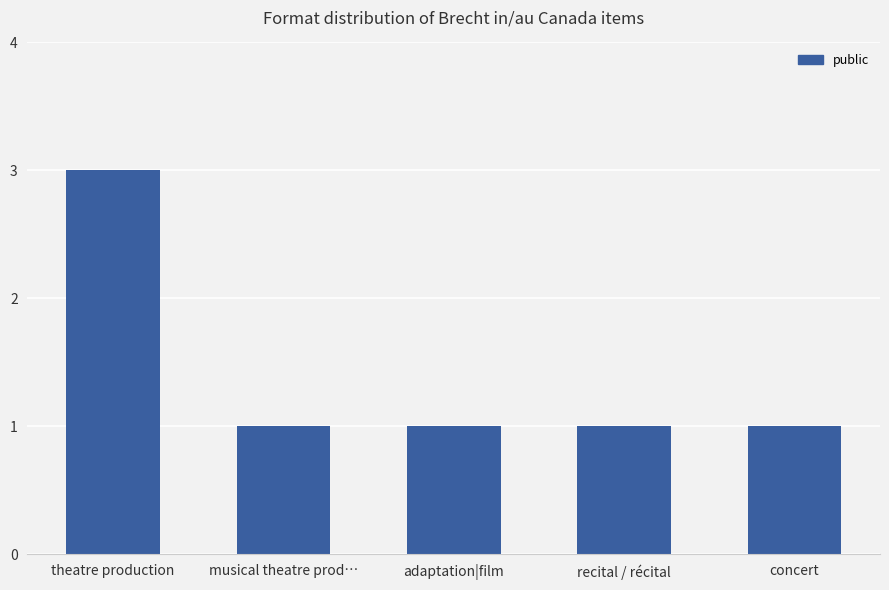

What is the label of the 5th bar from the left?

concert